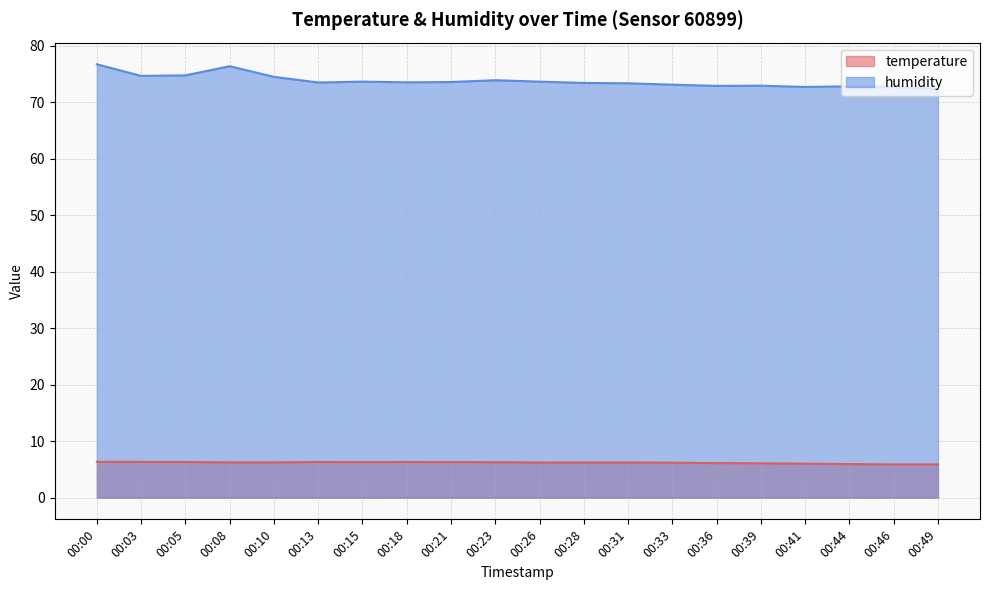

True or false: temperature and humidity cross at least once.

False